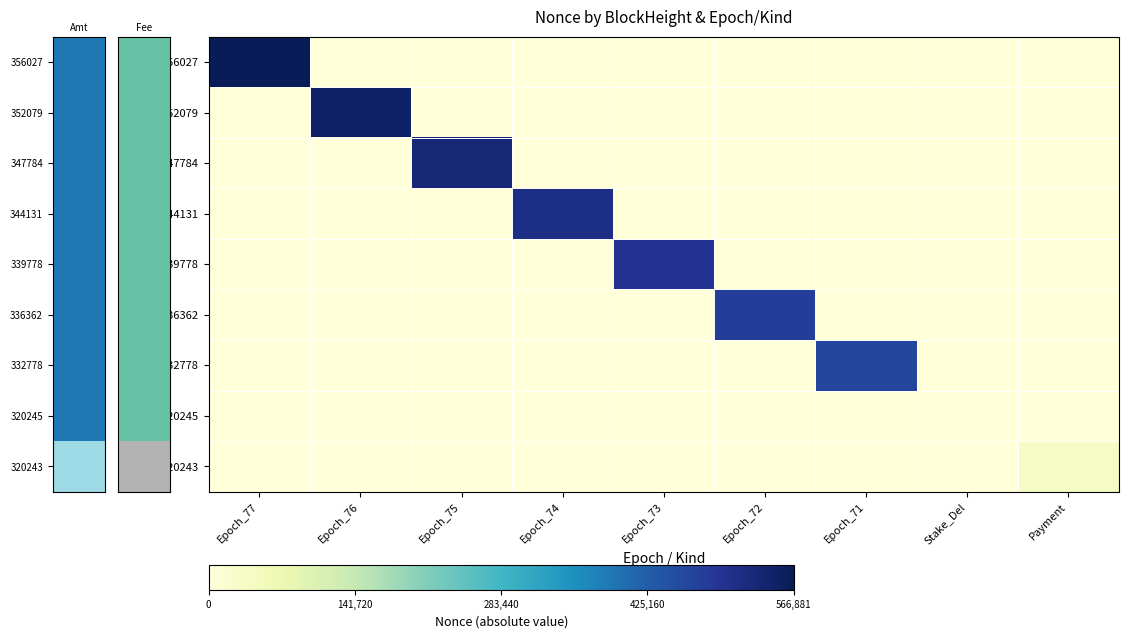

List the series in order of their peak value, lowest first.

320245, 320243, 332778, 336362, 339778, 344131, 347784, 352079, 356027